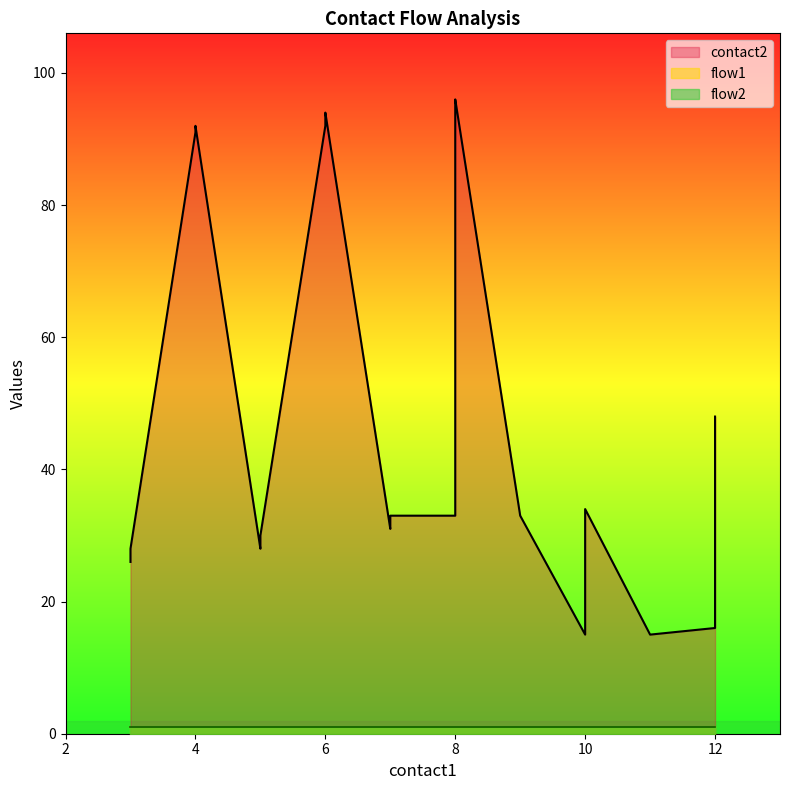

True or false: flow1 has a value of 1 at 7.

False